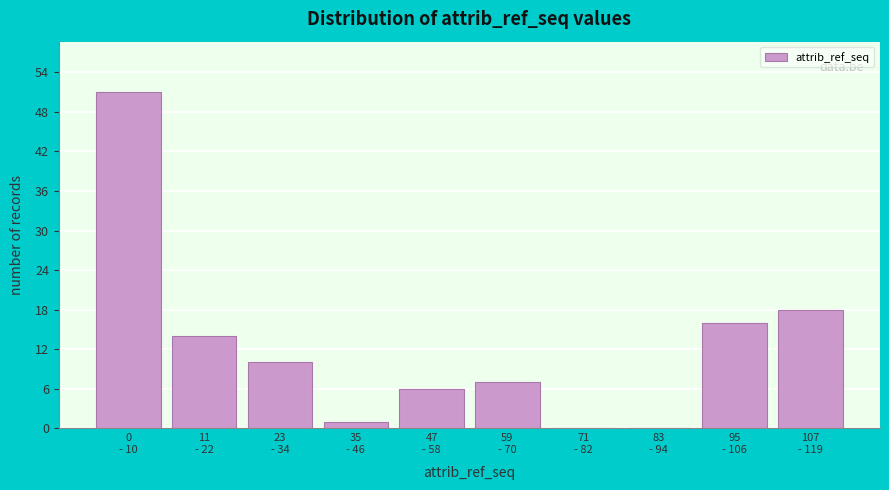

What is the maximum value shown in the chart?

51